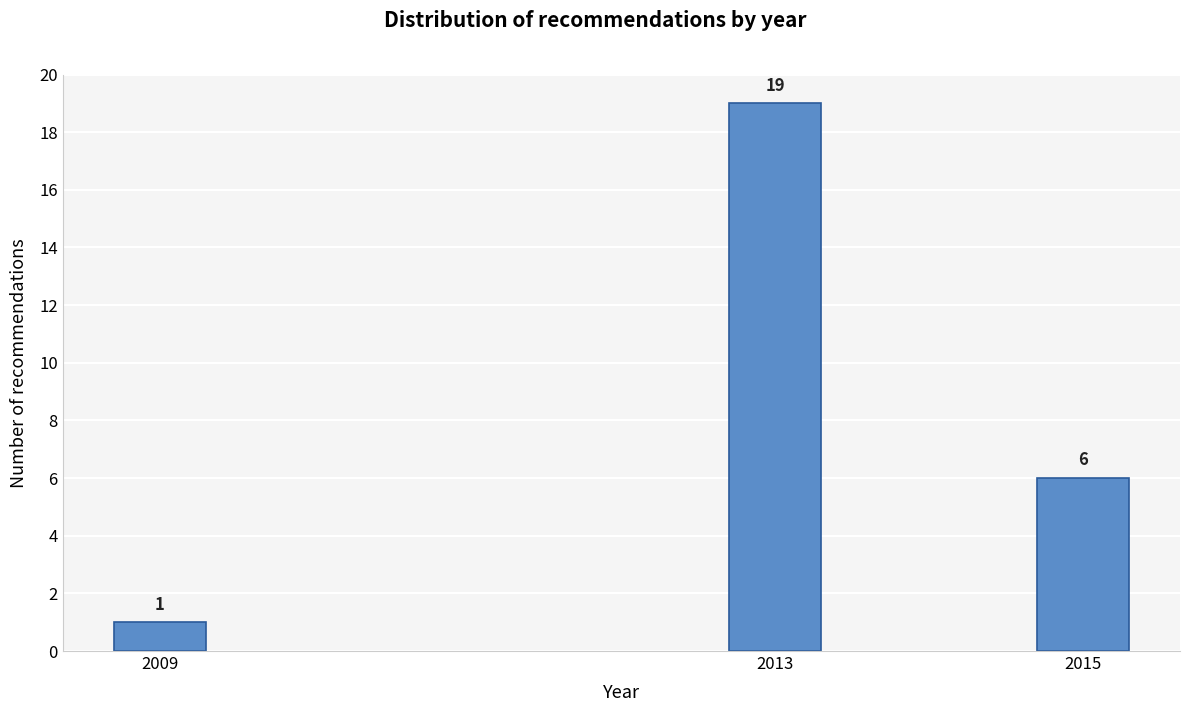

Reading left to right, list all the values displayed in this chart.

2009=1	2013=19	2015=6